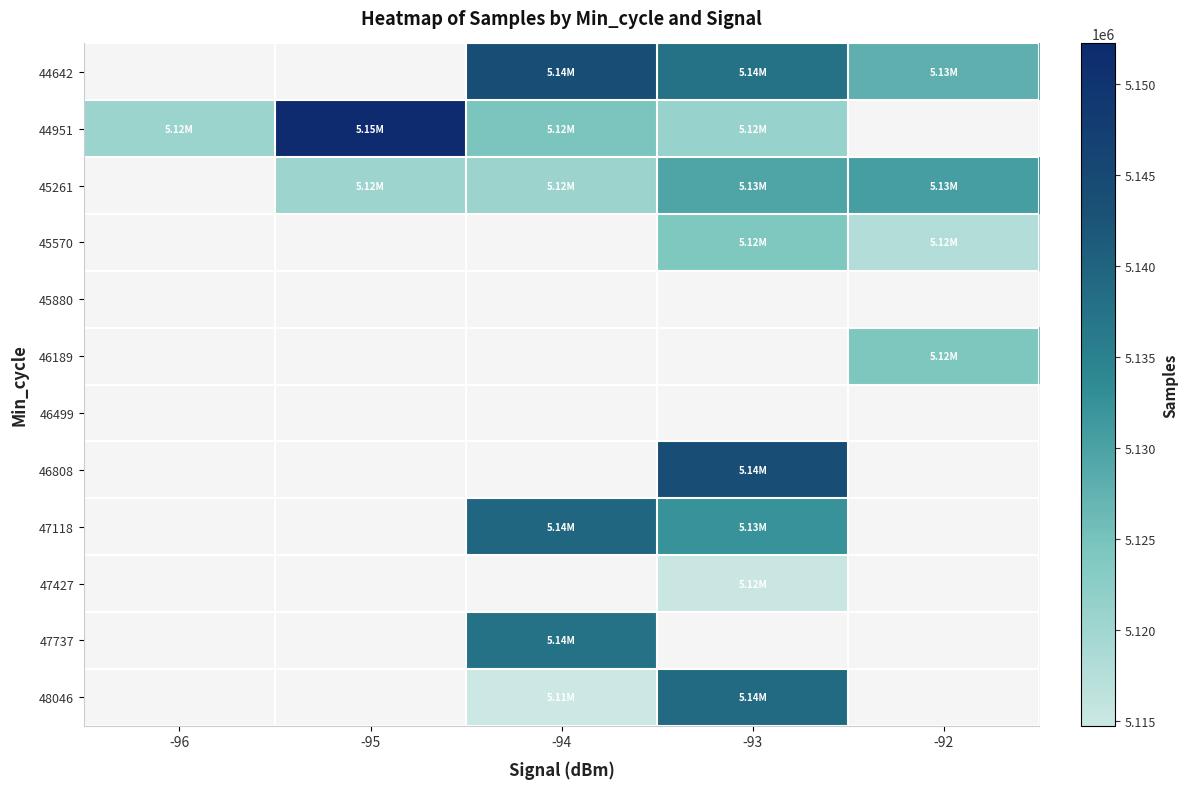

What is the difference between the highest and lowest values at -94?

28929.0